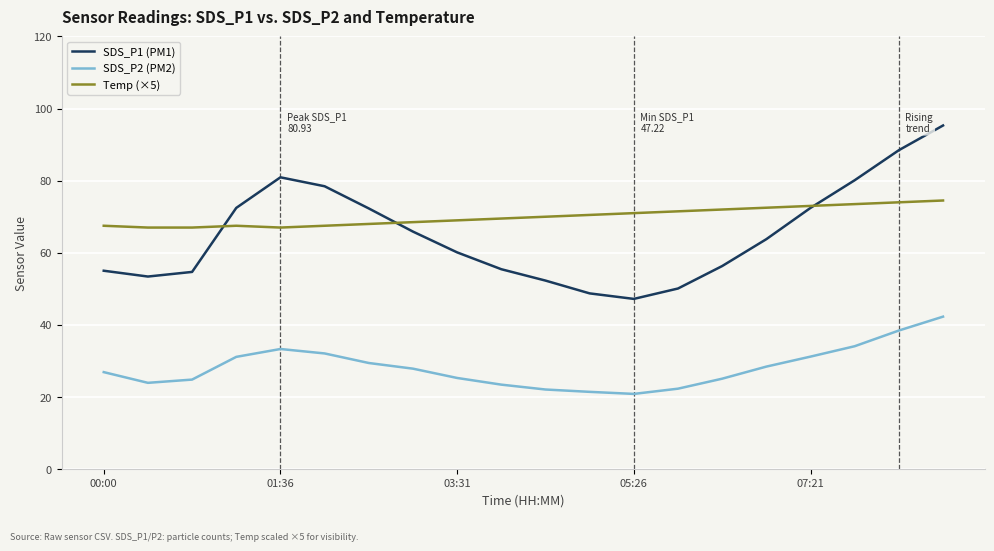

What is the lowest value of the Temp (×5) series?

67.0